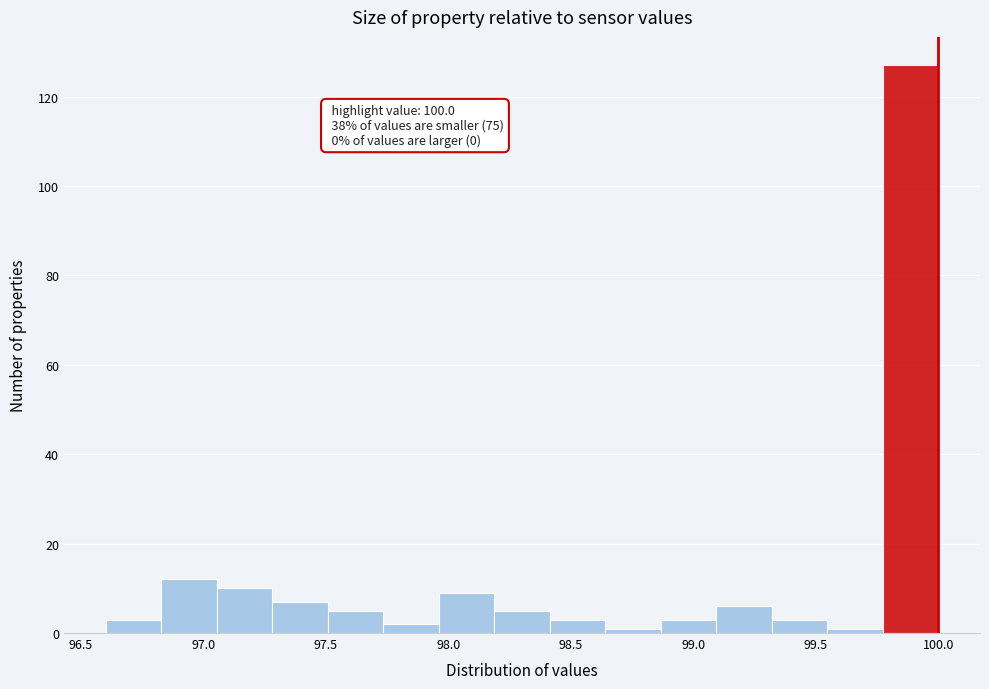

Over which range of the x-axis is the bar tallest?

99.75 to 100.00